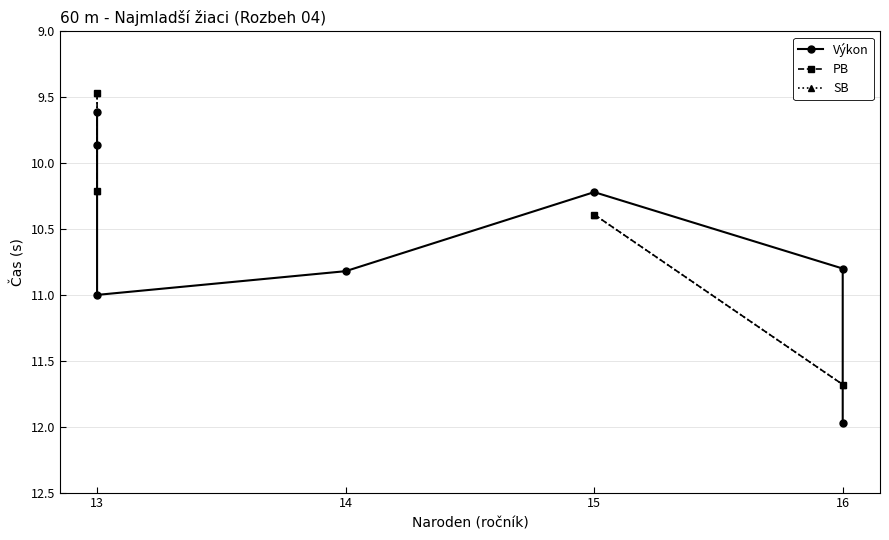

Does the chart have visible grid lines?

Yes